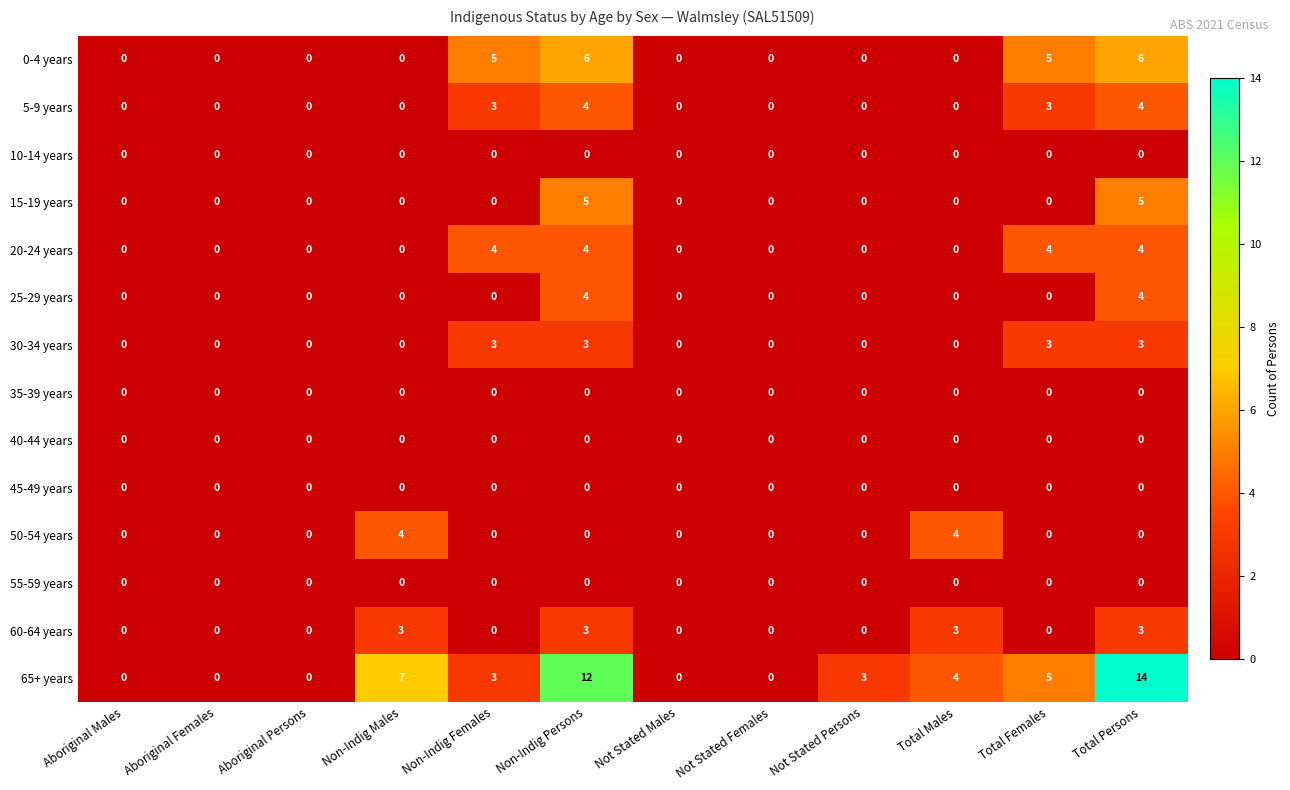

Which series has the largest total across all categories?

65+ years